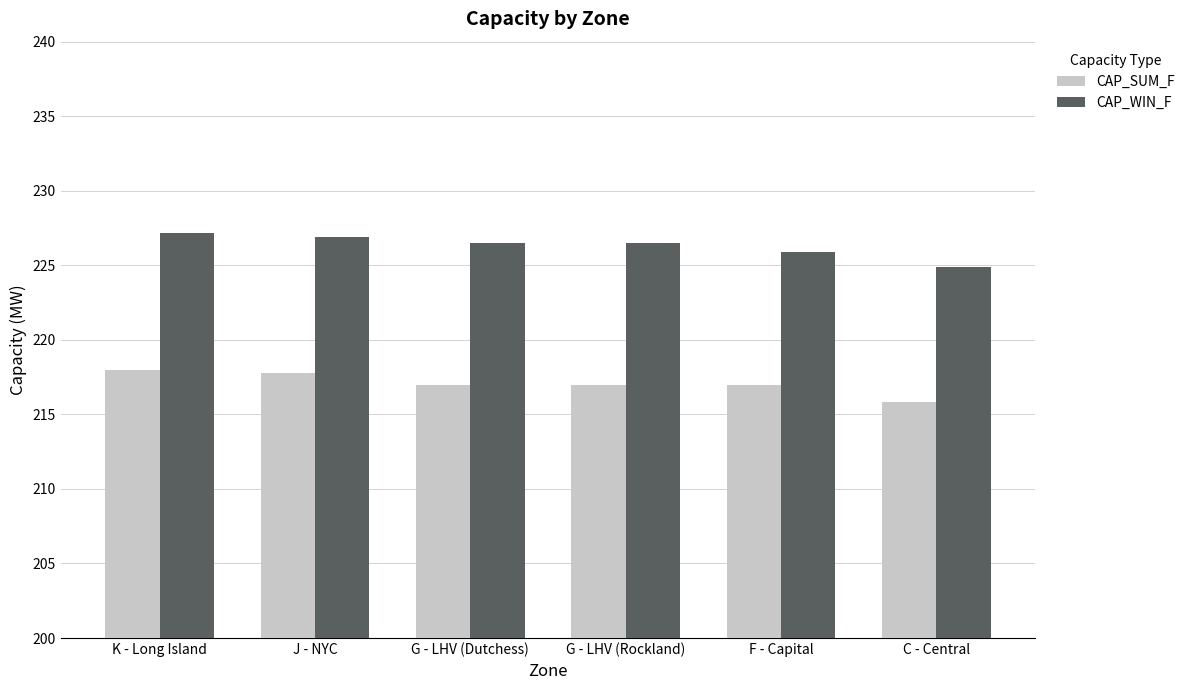

What is the sum of the CAP_SUM_F values at K - Long Island and G - LHV (Dutchess)?

435.0